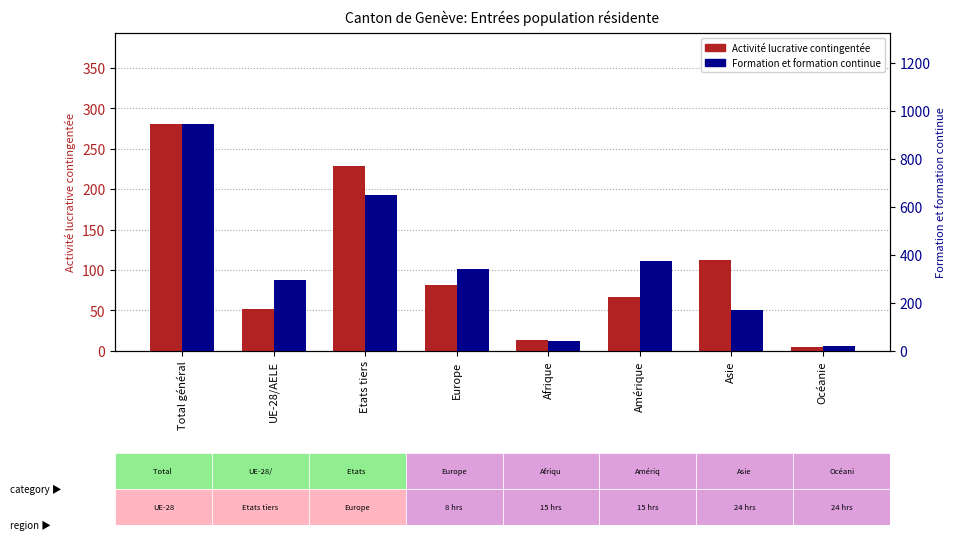

The value of Activité lucrative contingentée at UE-28/AELE is 52. True or false?

True